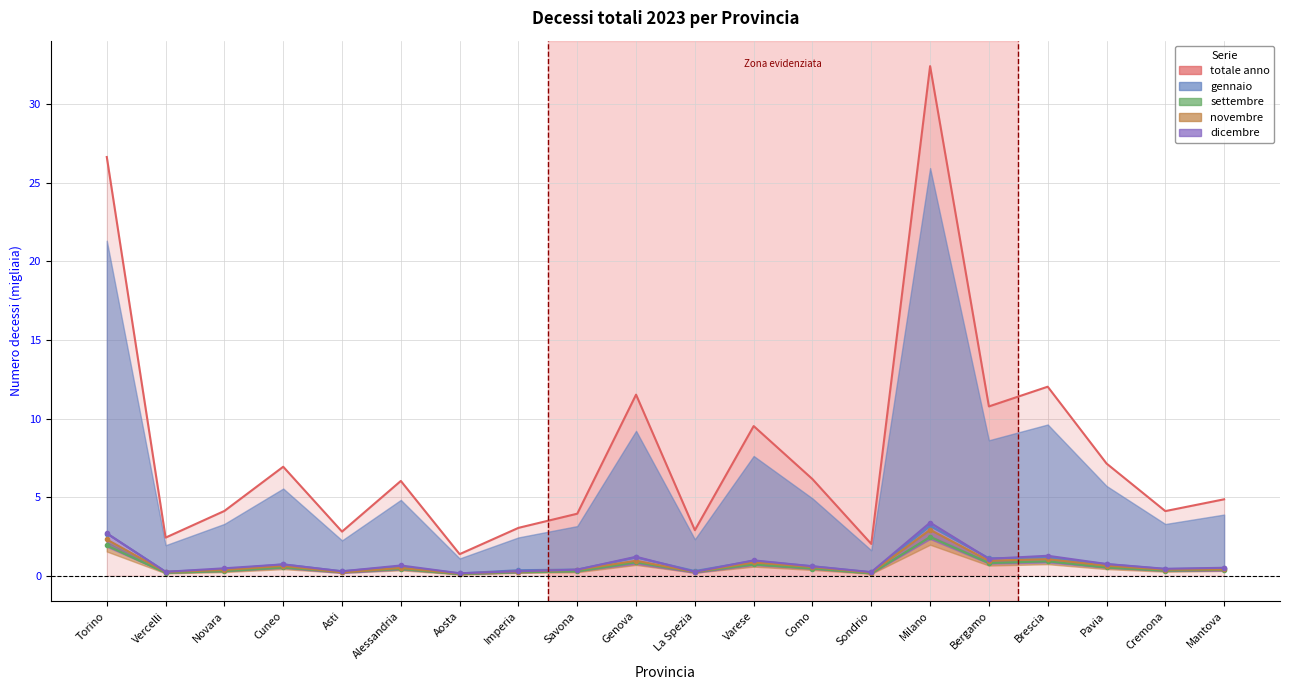

At how many categories does at least one series exceed 13?

2